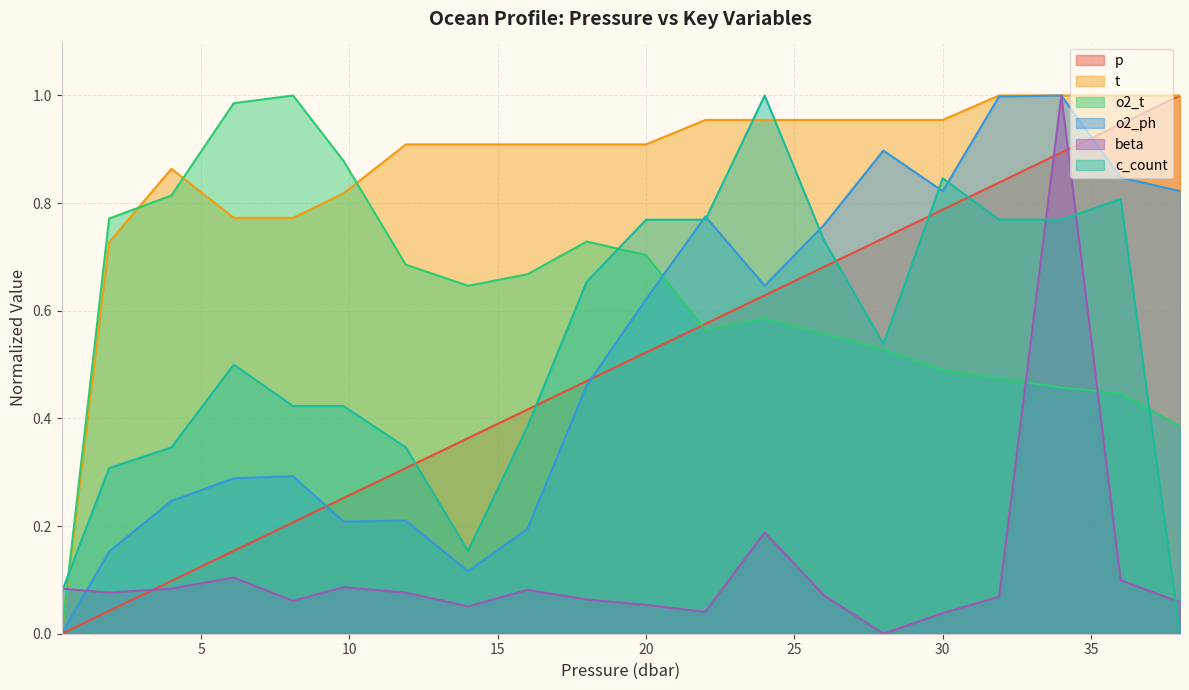

Reading right to left, what are all the values shown in this chart?

p: 1.0	0.9	0.9	0.8	0.8	0.7	0.7	0.6	0.6	0.5	0.5	0.4	0.4	0.3	0.3	0.2	0.2	0.1	0.0	0.0
t: 1.0	1.0	1.0	1.0	1.0	1.0	1.0	1.0	1.0	0.9	0.9	0.9	0.9	0.9	0.8	0.8	0.8	0.9	0.7	0.0
o2_t: 0.4	0.4	0.5	0.5	0.5	0.5	0.6	0.6	0.6	0.7	0.7	0.7	0.6	0.7	0.9	1.0	1.0	0.8	0.8	0.0
o2_ph: 0.8	0.8	1.0	1.0	0.8	0.9	0.8	0.6	0.8	0.6	0.5	0.2	0.1	0.2	0.2	0.3	0.3	0.2	0.2	0.0
beta: 0.1	0.1	1.0	0.1	0.0	0.0	0.1	0.2	0.0	0.1	0.1	0.1	0.1	0.1	0.1	0.1	0.1	0.1	0.1	0.1
c_count: 0.0	0.8	0.8	0.8	0.8	0.5	0.7	1.0	0.8	0.8	0.7	0.4	0.2	0.3	0.4	0.4	0.5	0.3	0.3	0.1